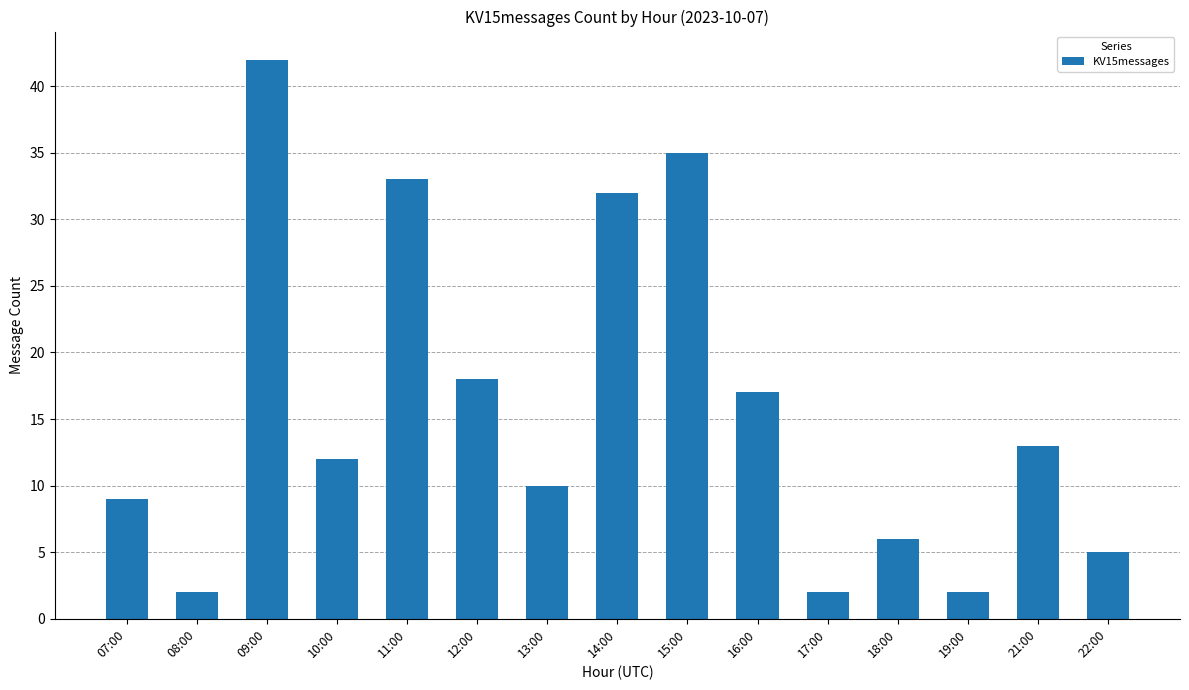

What is the greatest value displayed?

42